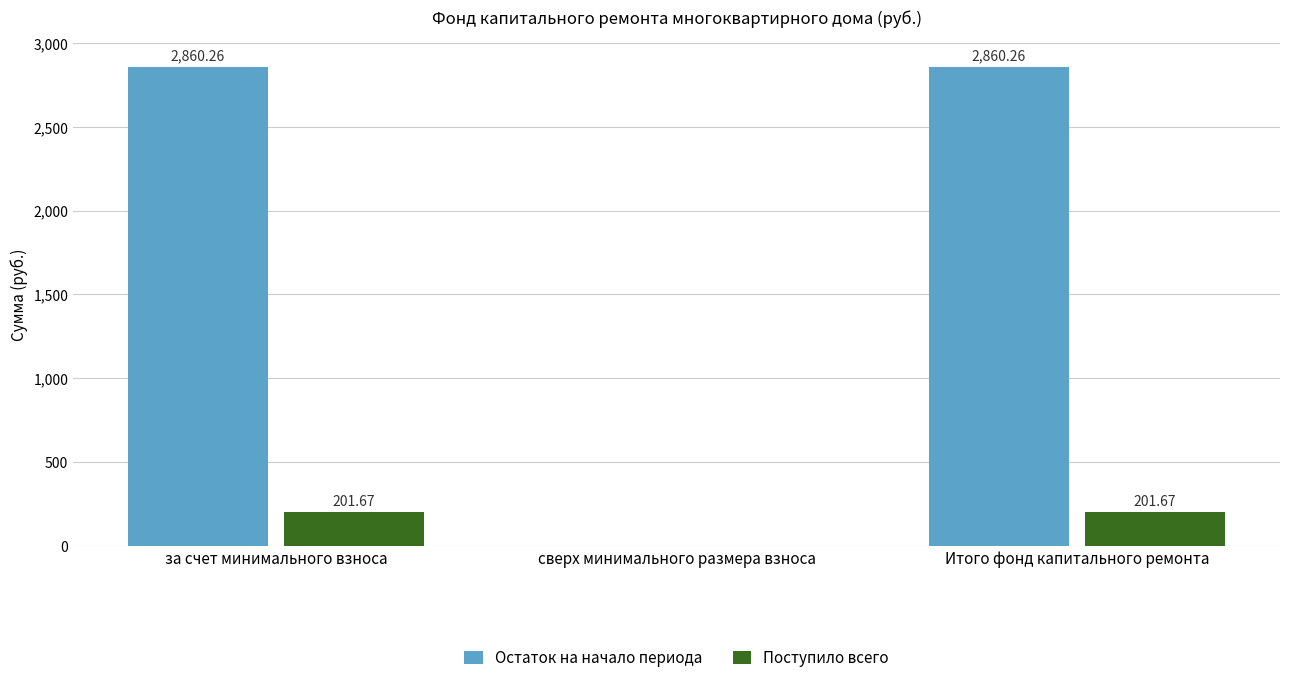

What is the total value across all series at за счет минимального взноса?

3061.9